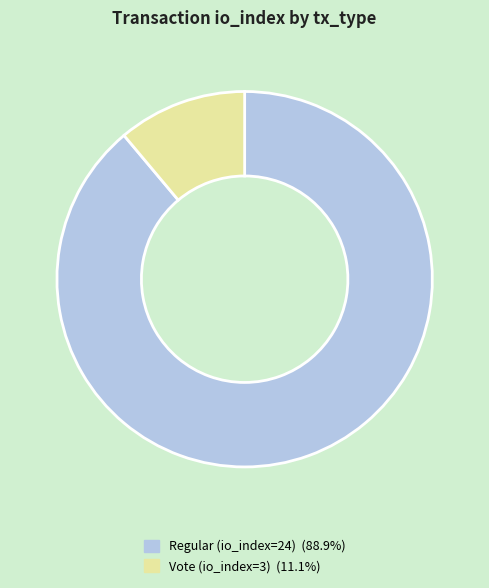

Count the number of slices in the pie.

2